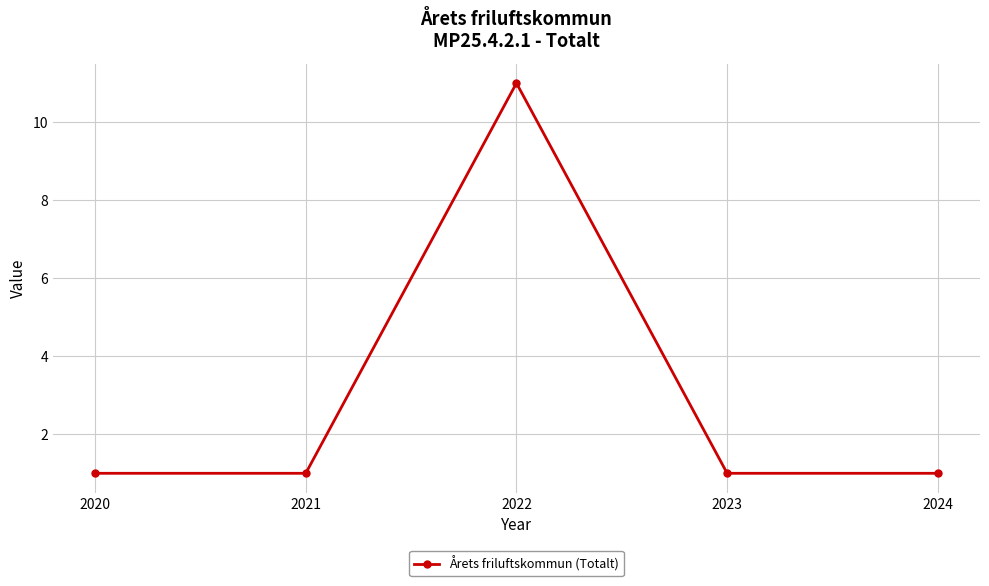

Does the chart have visible grid lines?

Yes